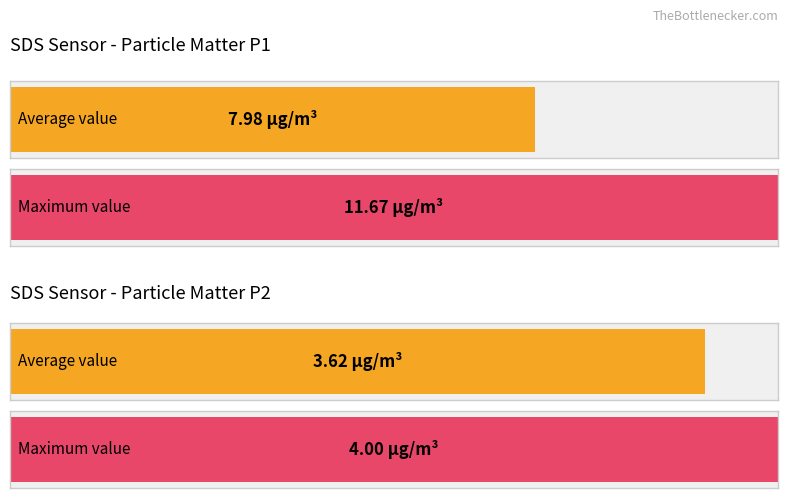

List the series in order of their peak value, highest first.

SDS_P1, SDS_P2